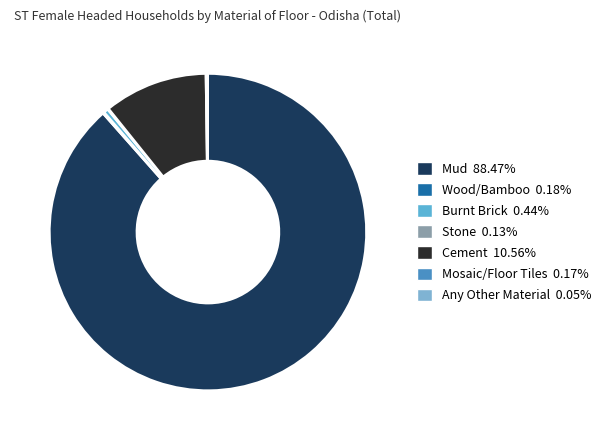

What is the ratio of the value at Mud to the value at Burnt Brick?

202.0